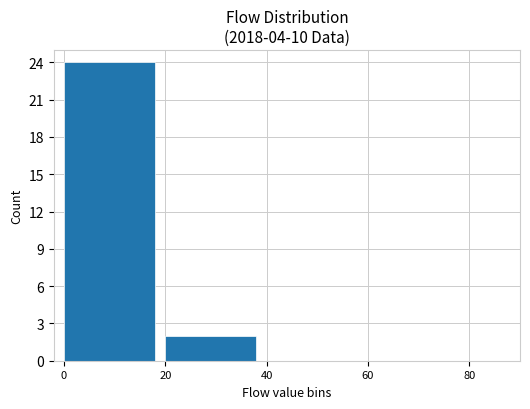

How many data points does each series have?

5